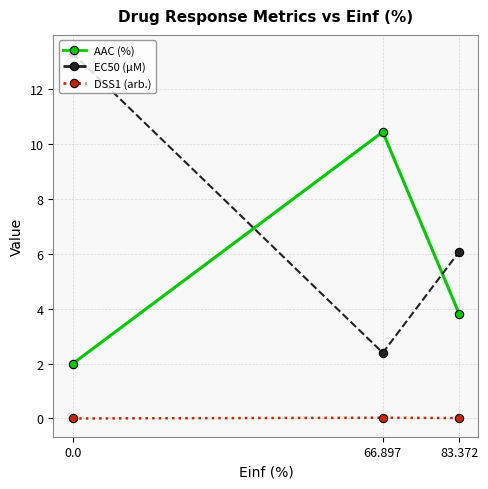

Which series has the largest total across all categories?

EC50 (µM)